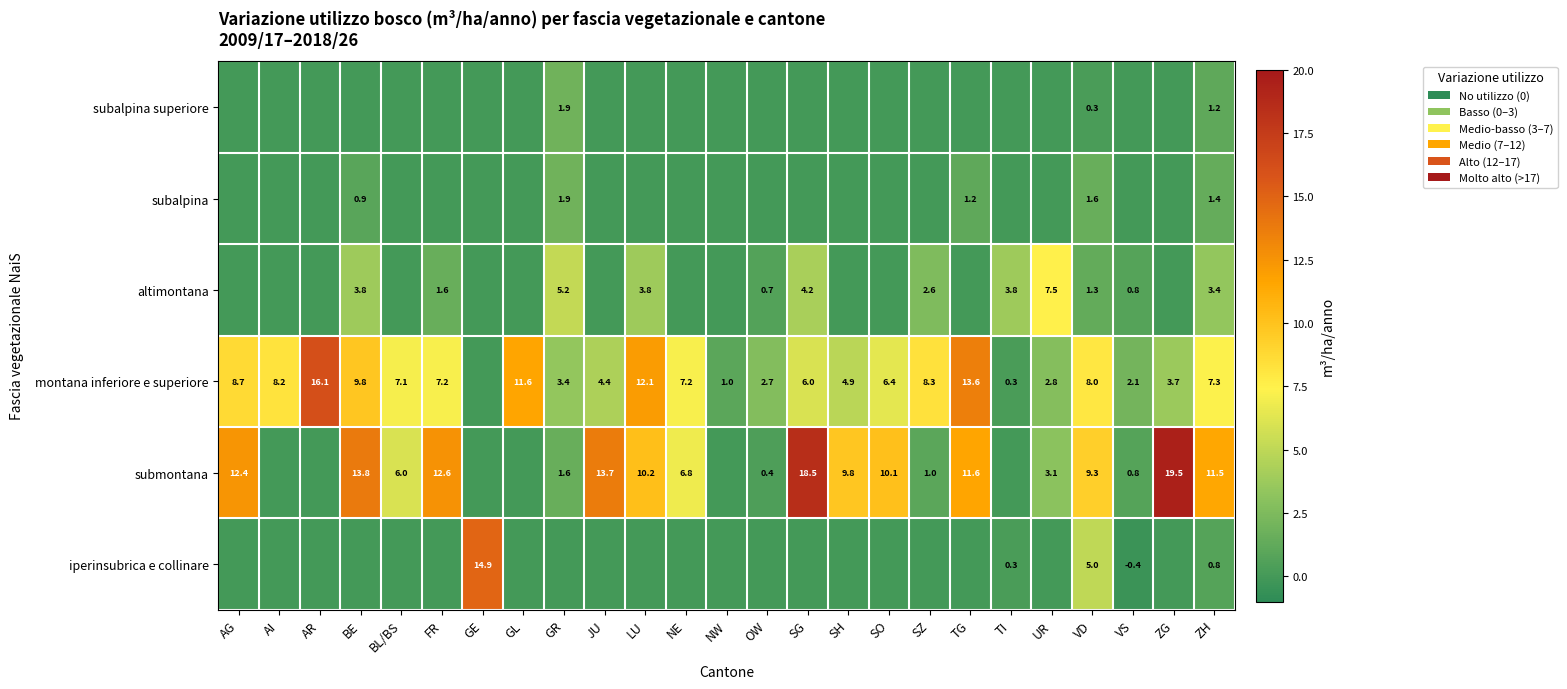

How many distinct data groups are displayed?

6